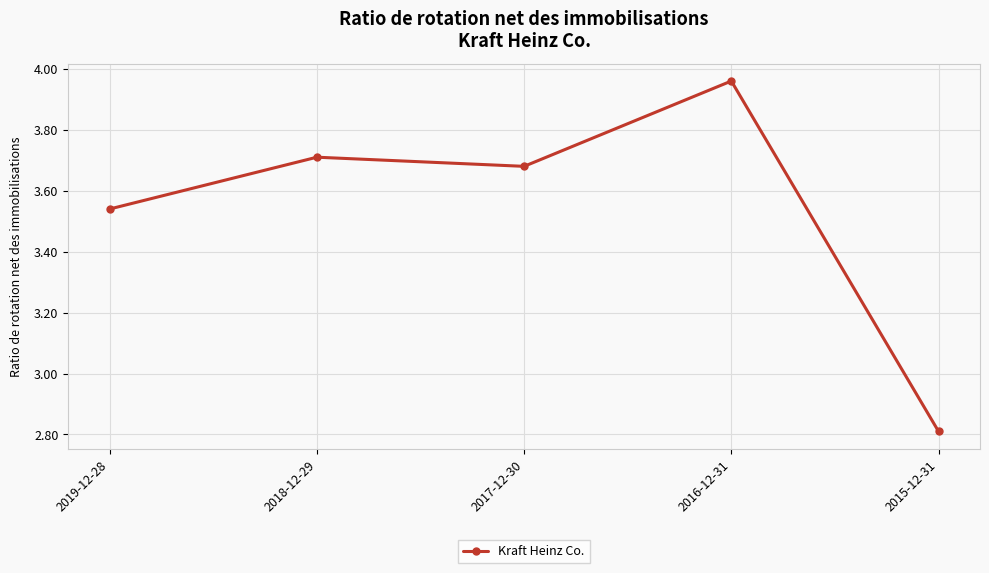

Is it true that the value at 2015-12-31 is 2.8?

True